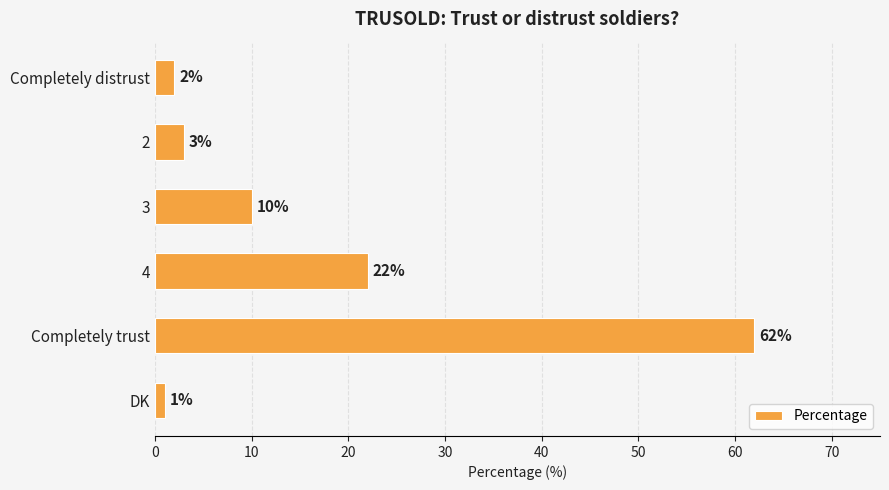

Reading bottom to top, what are all the values shown in this chart?

1	62	22	10	3	2